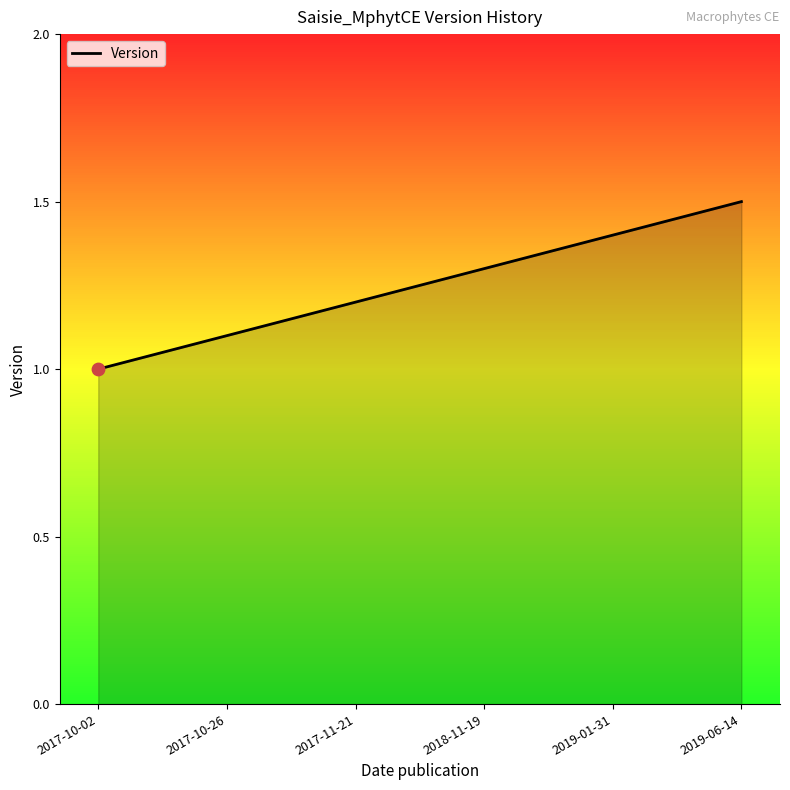

What is the change in value from 2017-10-02 to 2017-11-21?

+0.2